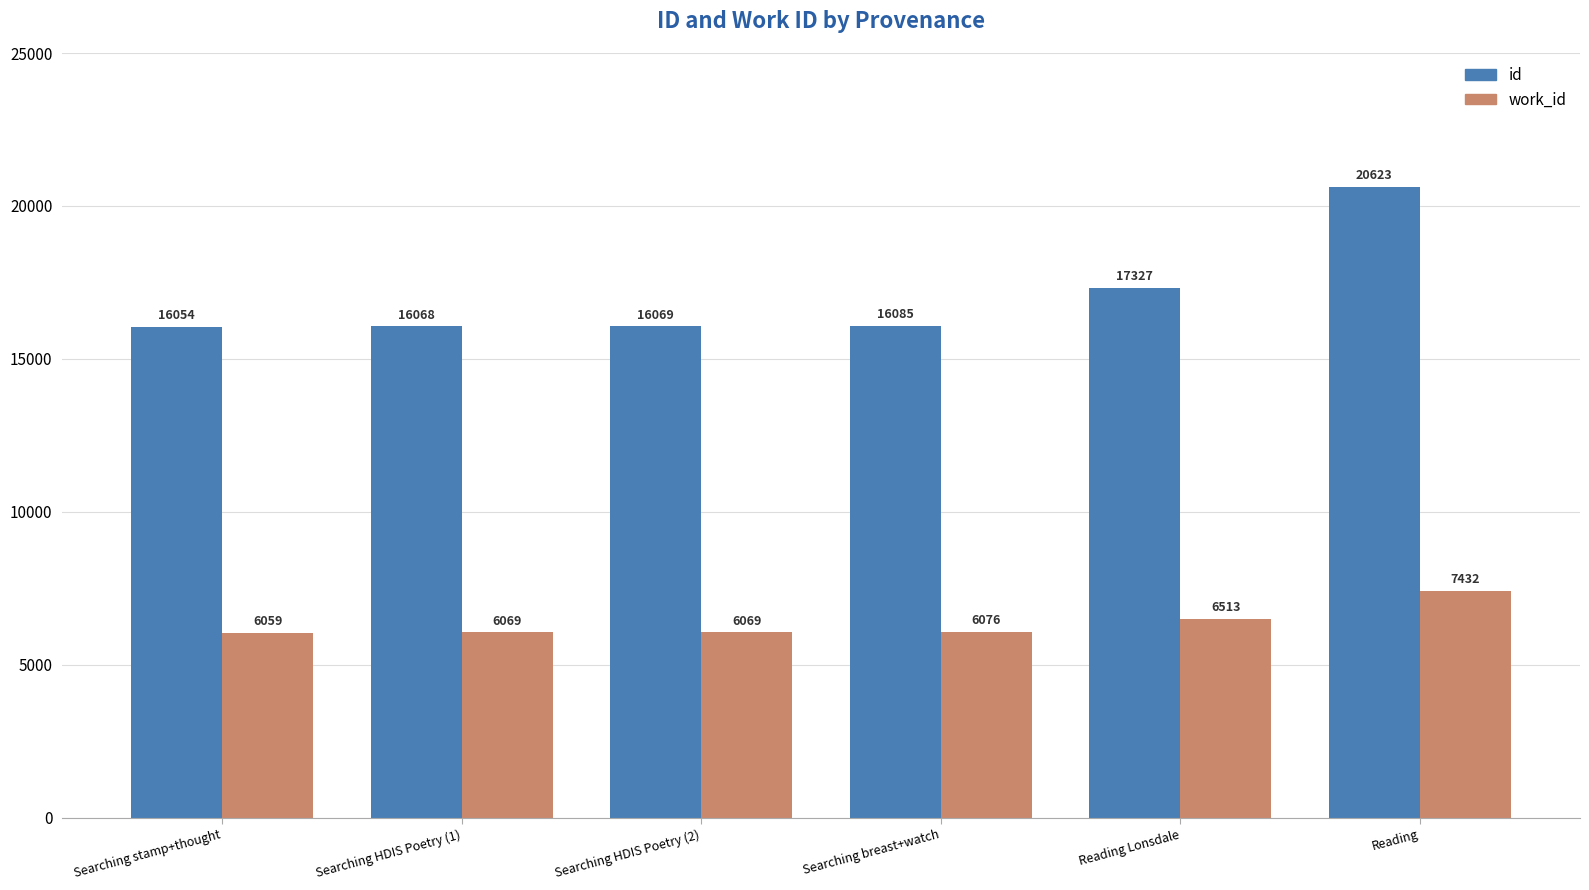

Reading left to right, extract all data points from this chart.

id: 16054	16068	16069	16085	17327	20623
work_id: 6059	6069	6069	6076	6513	7432